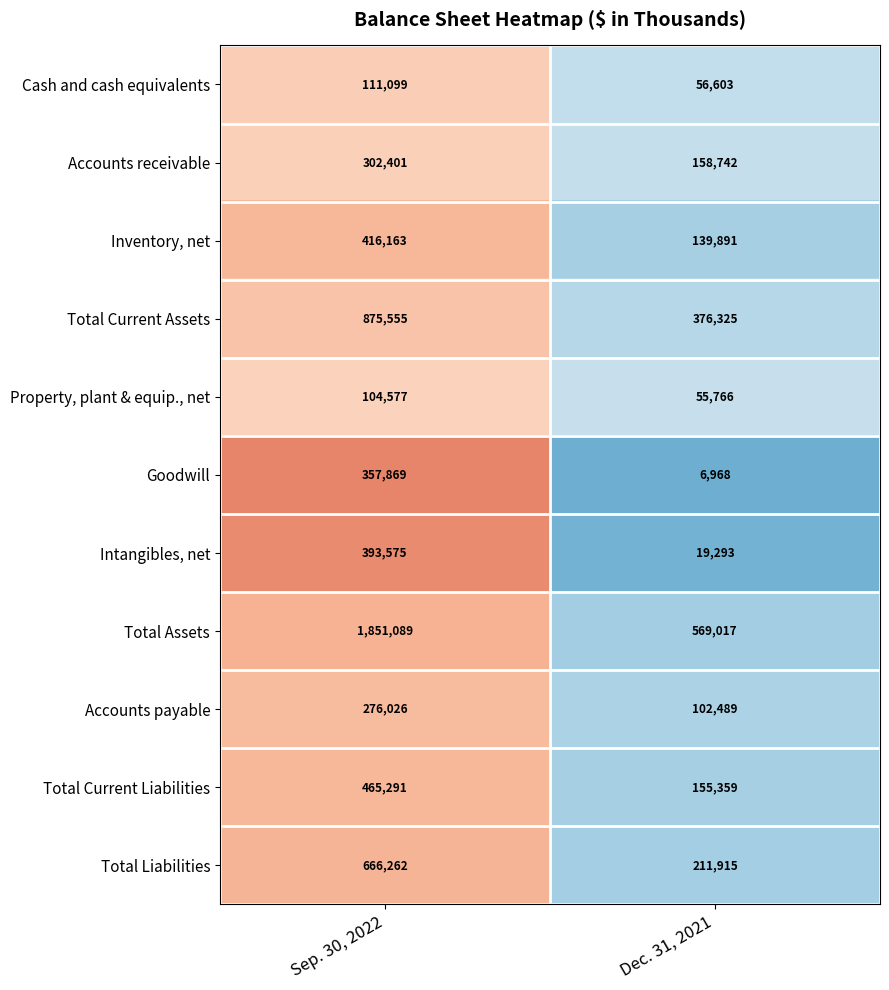

True or false: Goodwill has a value of 6968 at Dec. 31, 2021.

True